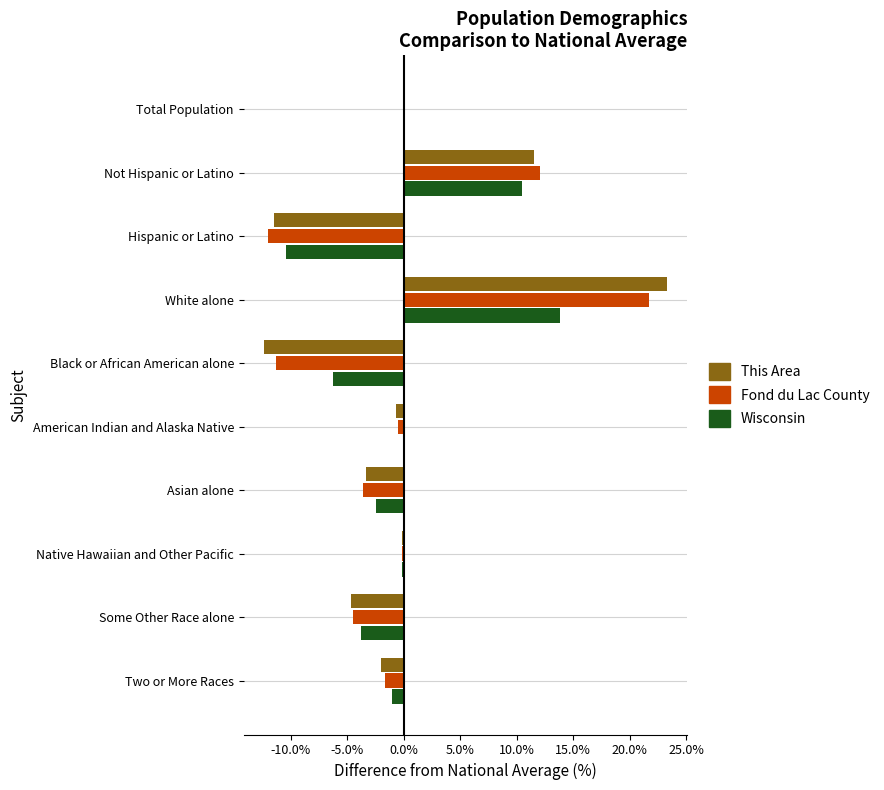

At which category is the sum across all series the highest?

White alone